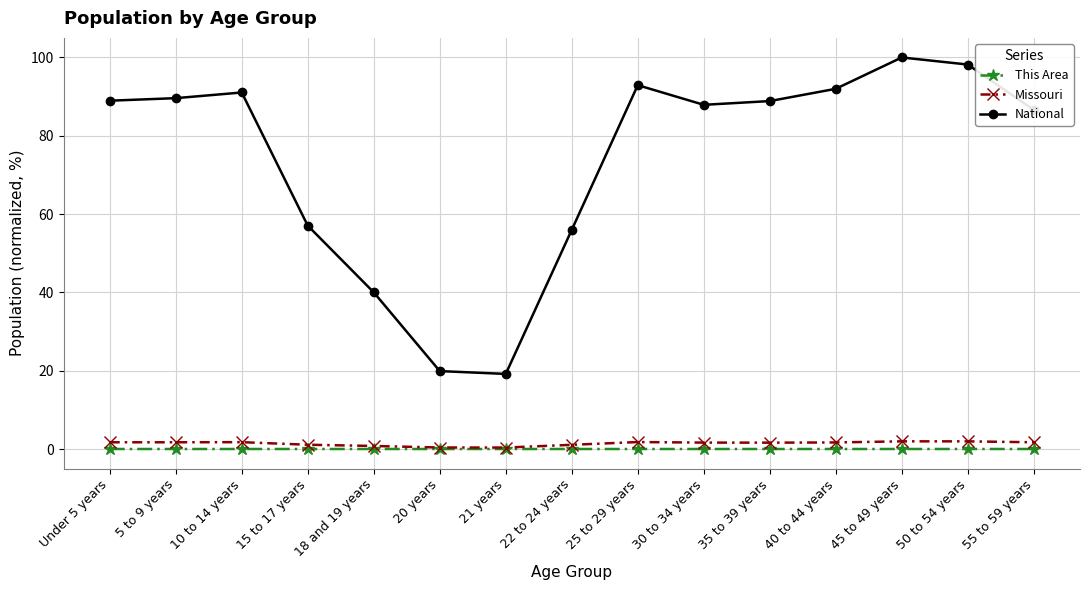

Which series has the largest range (max minus min)?

National